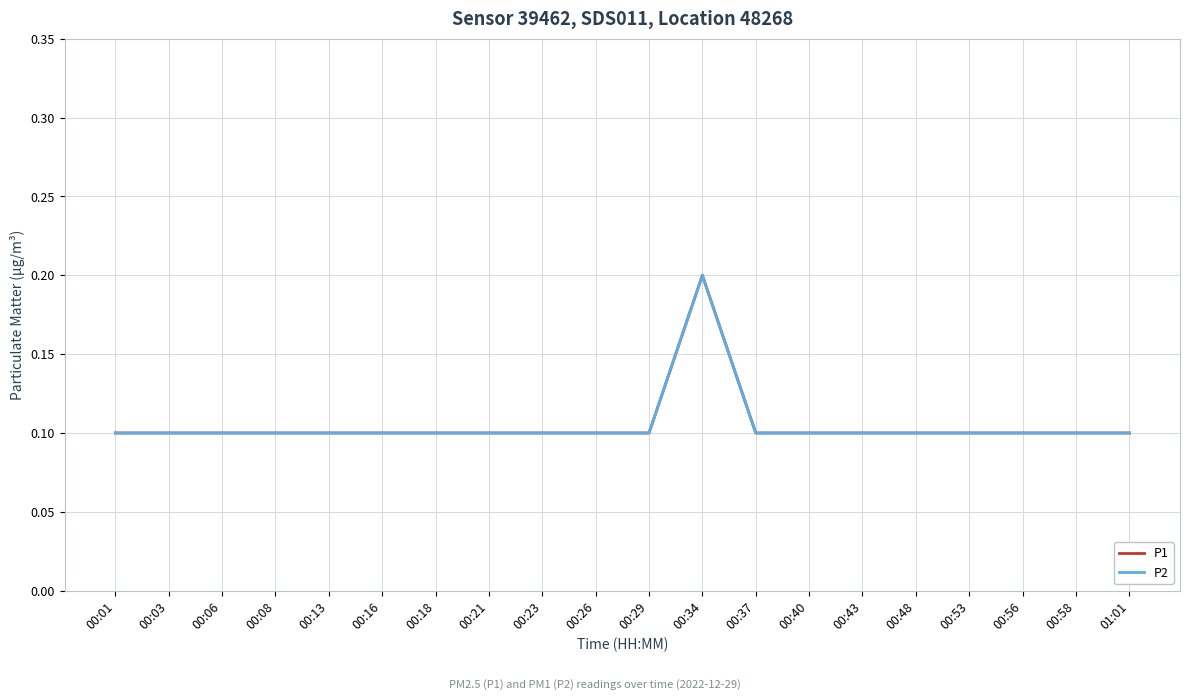

Does the chart display data point markers on the line(s)?

No